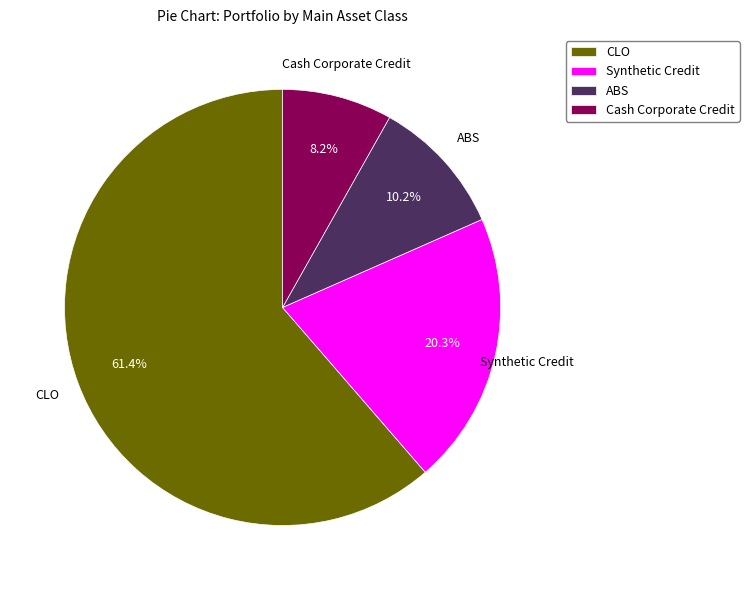

Rank the categories by value from highest to lowest.

CLO, Synthetic Credit, ABS, Cash Corporate Credit